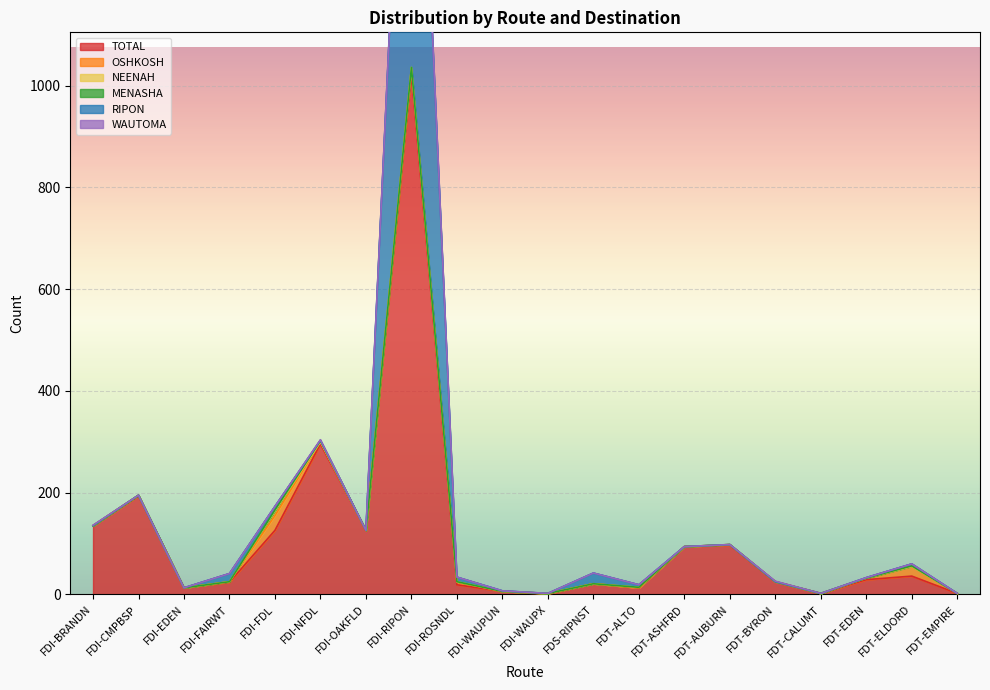

Which series has the largest range (max minus min)?

TOTAL